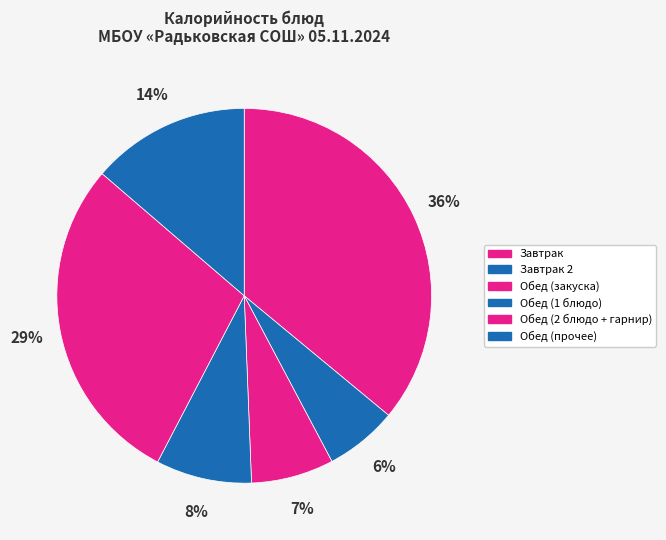

Is there any slice that represents more than half of the pie?

No